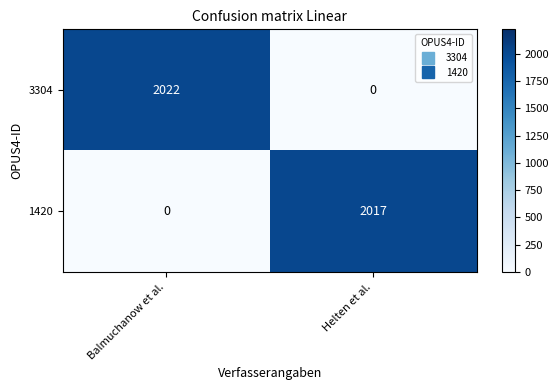

What is the total value across all series at Helten et al.?

2017